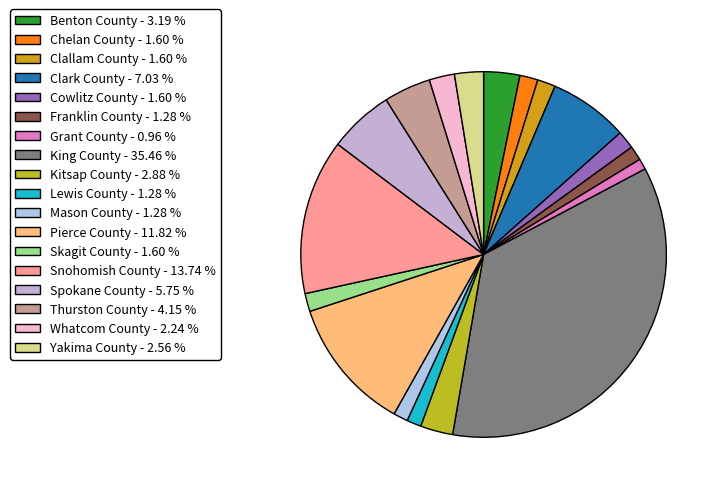

How many slices are in this pie chart?

18